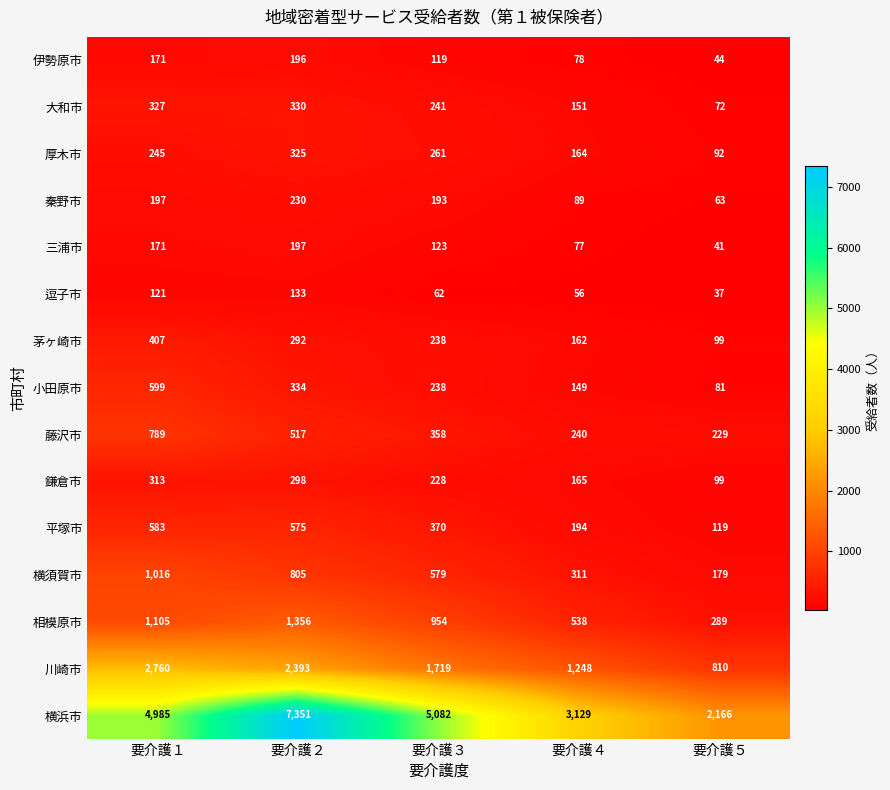

How many categories are shown in the chart?

5